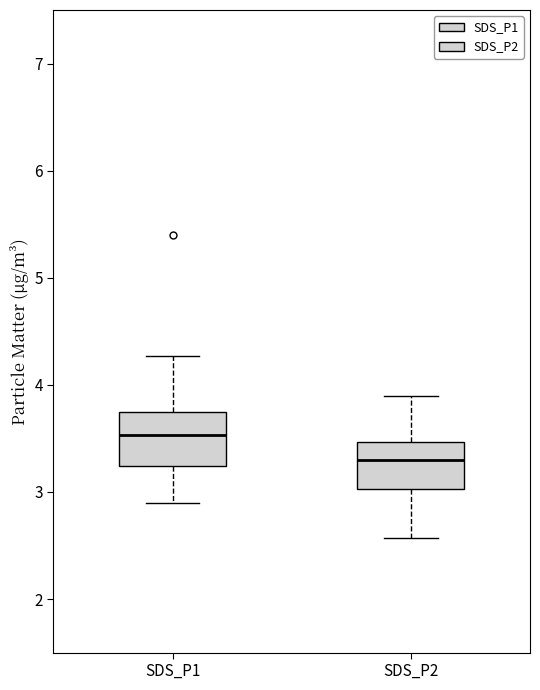

Reading left to right, read every box against the y-axis: the position of its median line, the range the box covers, and the ends of its whiskers. The values are not printed on the chart, so give them approximately, as read against the axis.

SDS_P1: median 3.5, box 3.2 to 3.7, whiskers 2.9 to 4.3
SDS_P2: median 3.3, box 3.0 to 3.5, whiskers 2.6 to 3.9